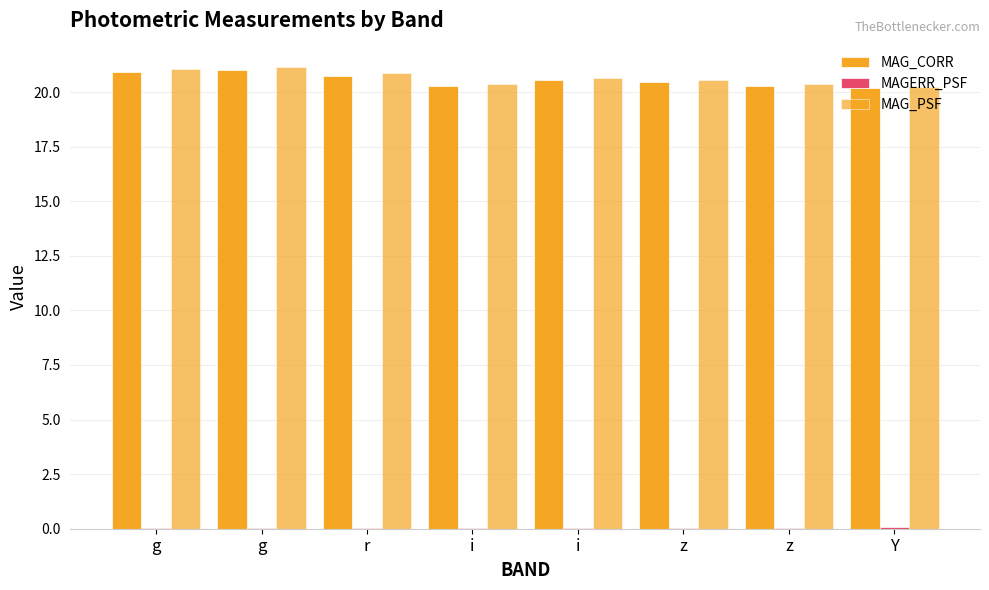

What is the difference between the highest and lowest values at Y?

20.2